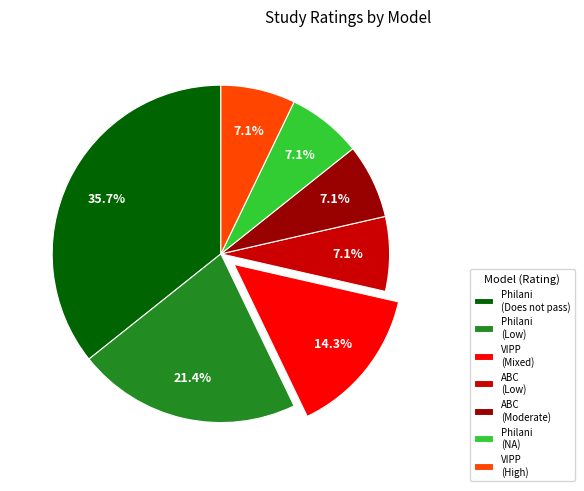

How many slices are in this pie chart?

7